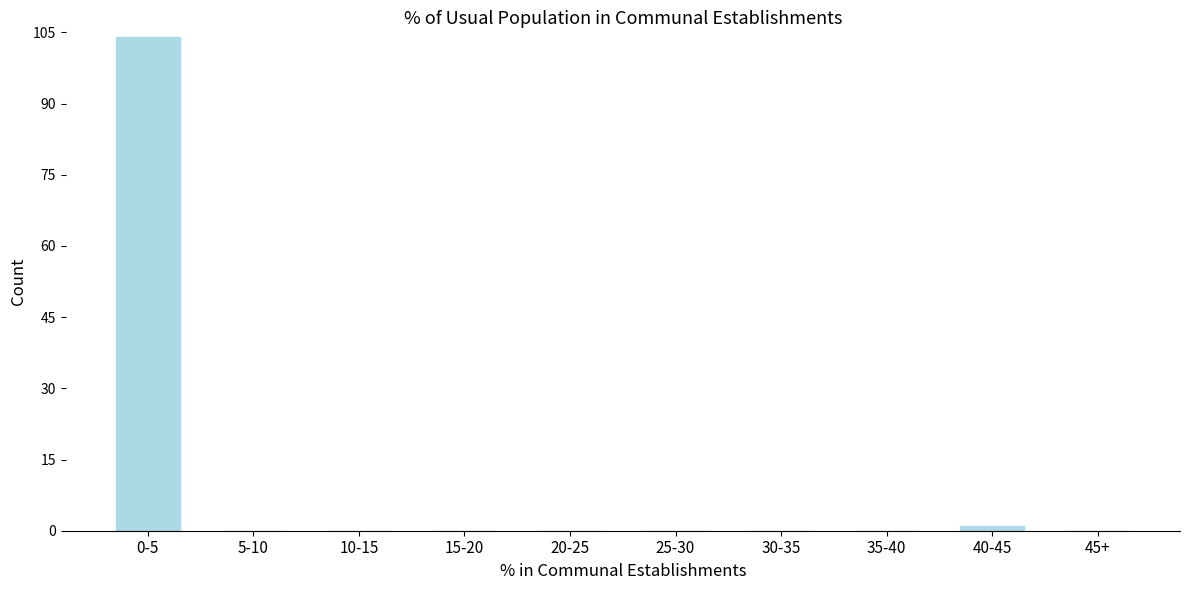

What is the sum of all values?

105